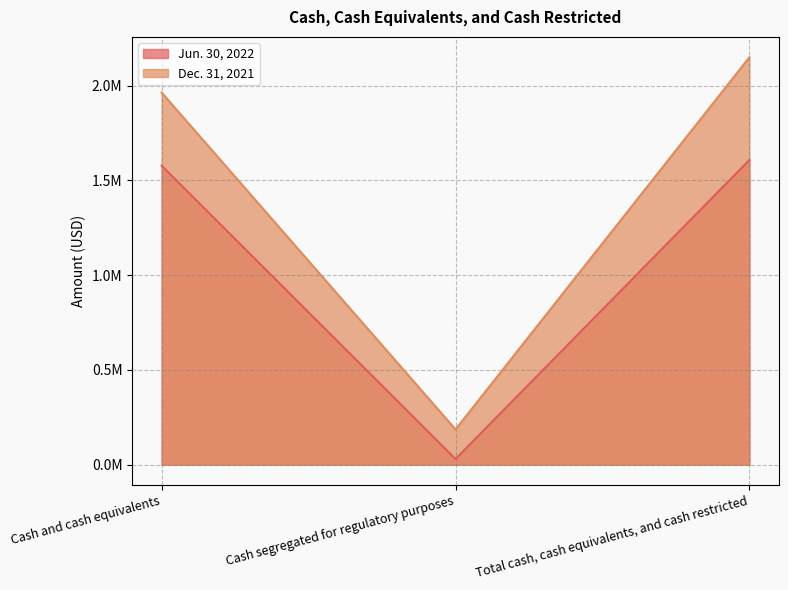

Rank the series at Total cash, cash equivalents, and cash restricted from highest to lowest value.

Dec. 31, 2021, Jun. 30, 2022